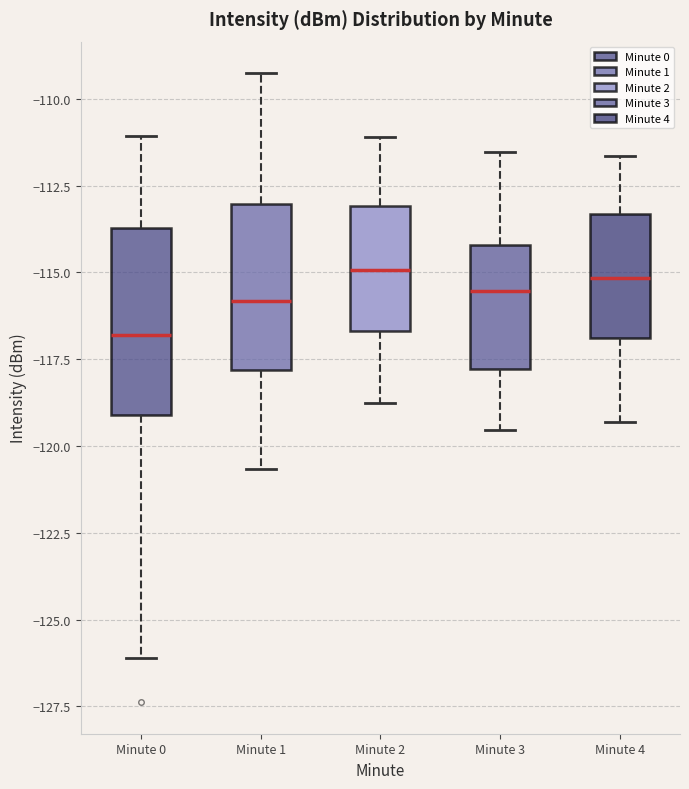

Reading left to right, read every box against the y-axis: the position of its median line, the range the box covers, and the ends of its whiskers. The values are not printed on the chart, so give them approximately, as read against the axis.

Minute 0: median -117.0, box -119.0 to -113.5, whiskers -126.0 to -111.0
Minute 1: median -116.0, box -118.0 to -113.0, whiskers -120.5 to -109.5
Minute 2: median -115.0, box -116.5 to -113.0, whiskers -119.0 to -111.0
Minute 3: median -115.5, box -118.0 to -114.0, whiskers -119.5 to -111.5
Minute 4: median -115.0, box -117.0 to -113.5, whiskers -119.5 to -111.5